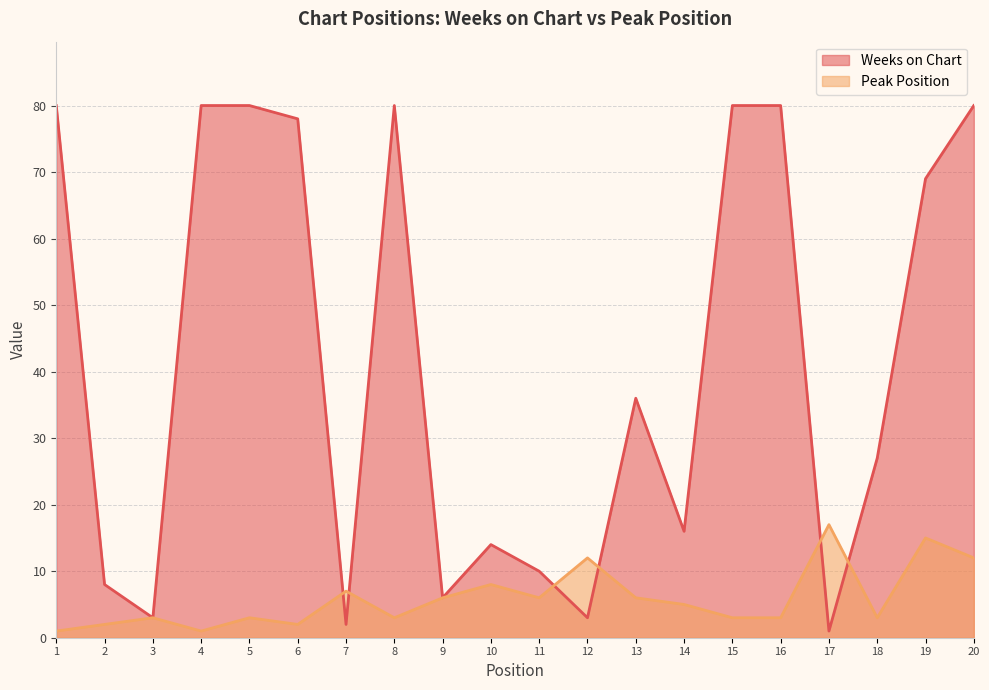

At which category is the sum across all series the highest?

20